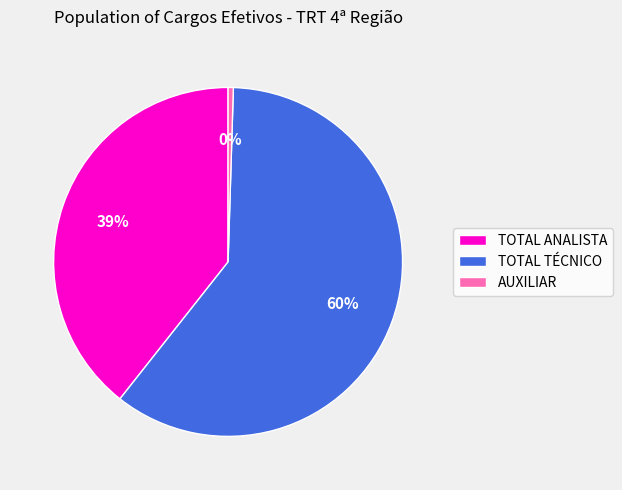

Does TOTAL TÉCNICO account for over 50% of the chart?

Yes